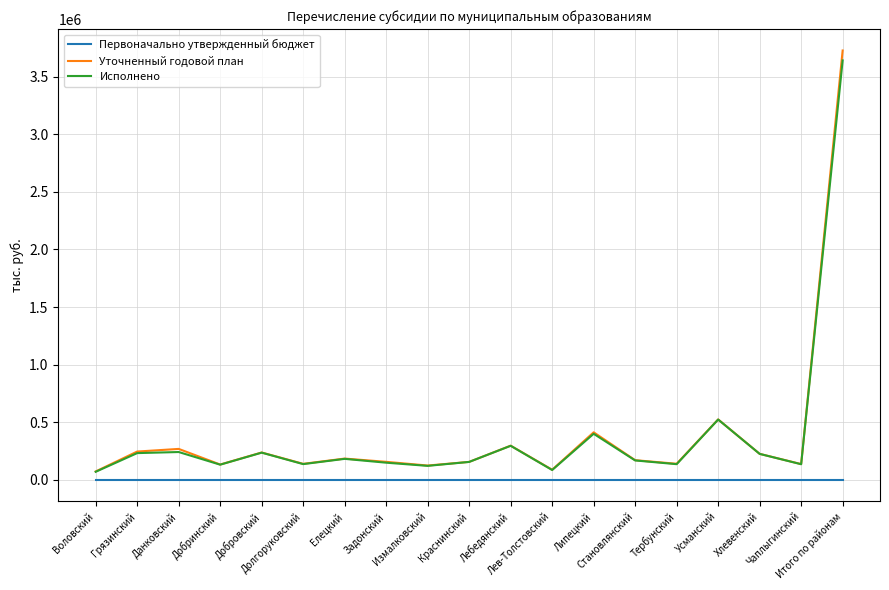

Which series has the widest spread of values?

Уточненный годовой план